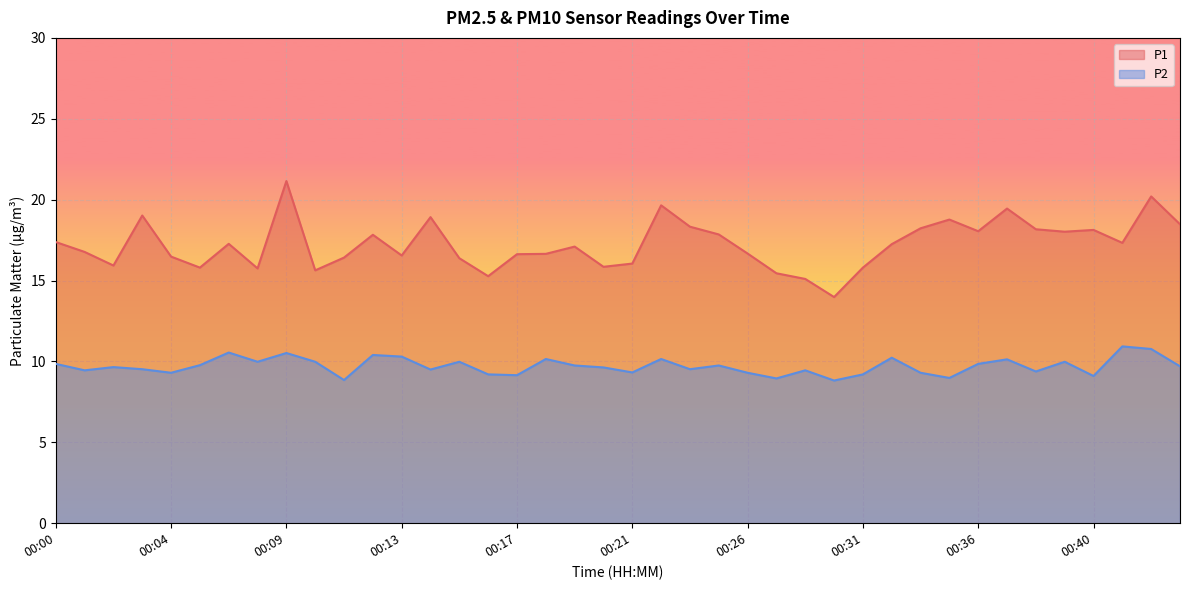

Which series has the largest range (max minus min)?

P1